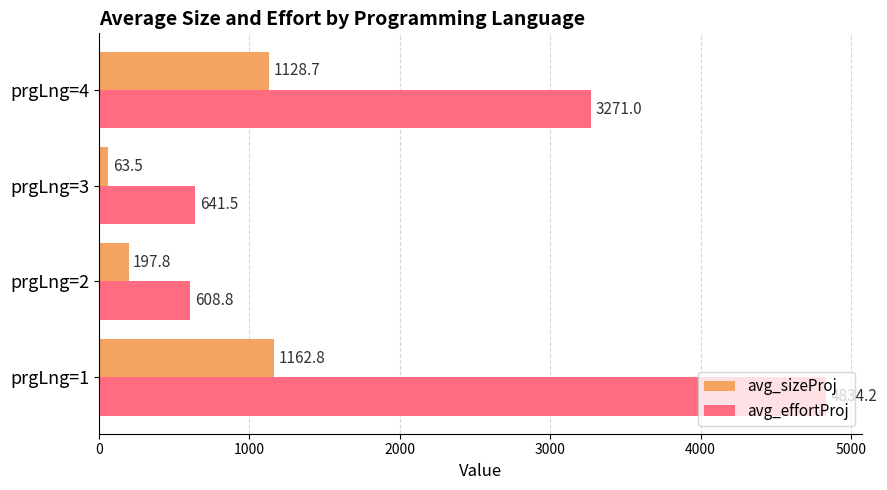

What is the average value of the avg_effortProj series?

2338.9